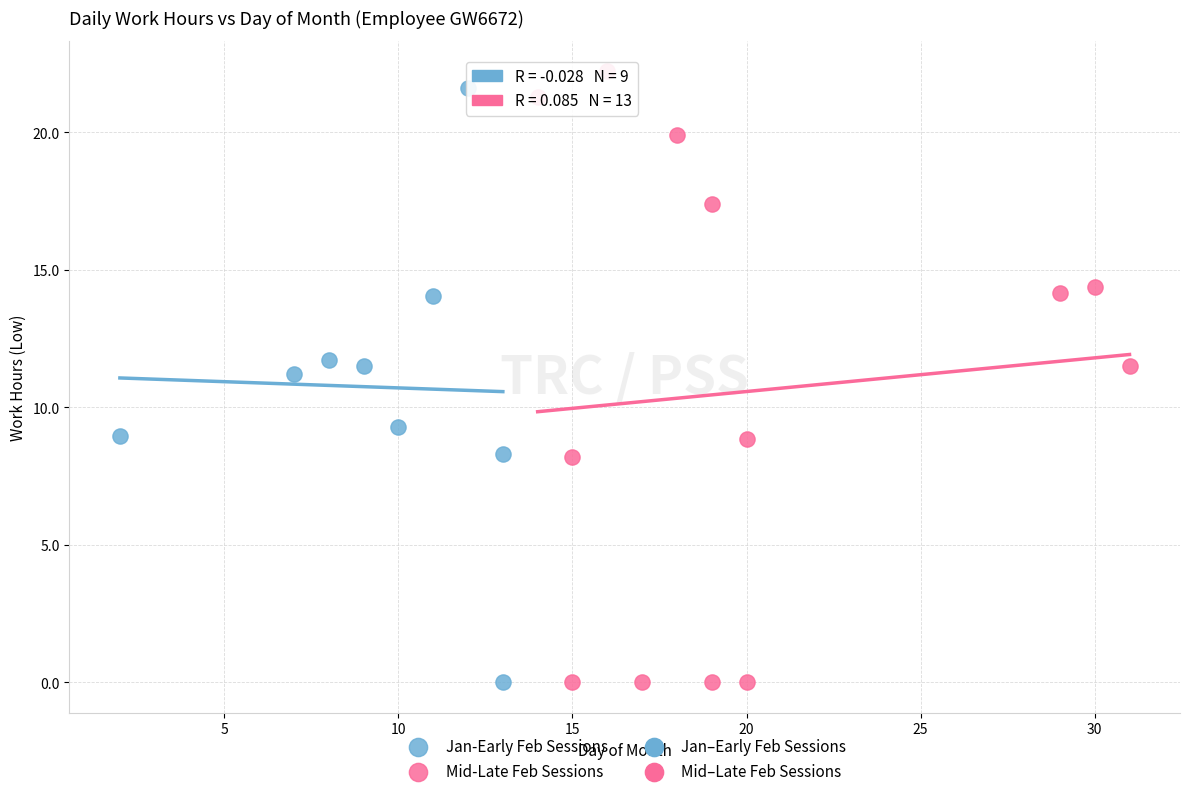

Which series has the largest Y range (max minus min)?

Mid-Late Feb Sessions